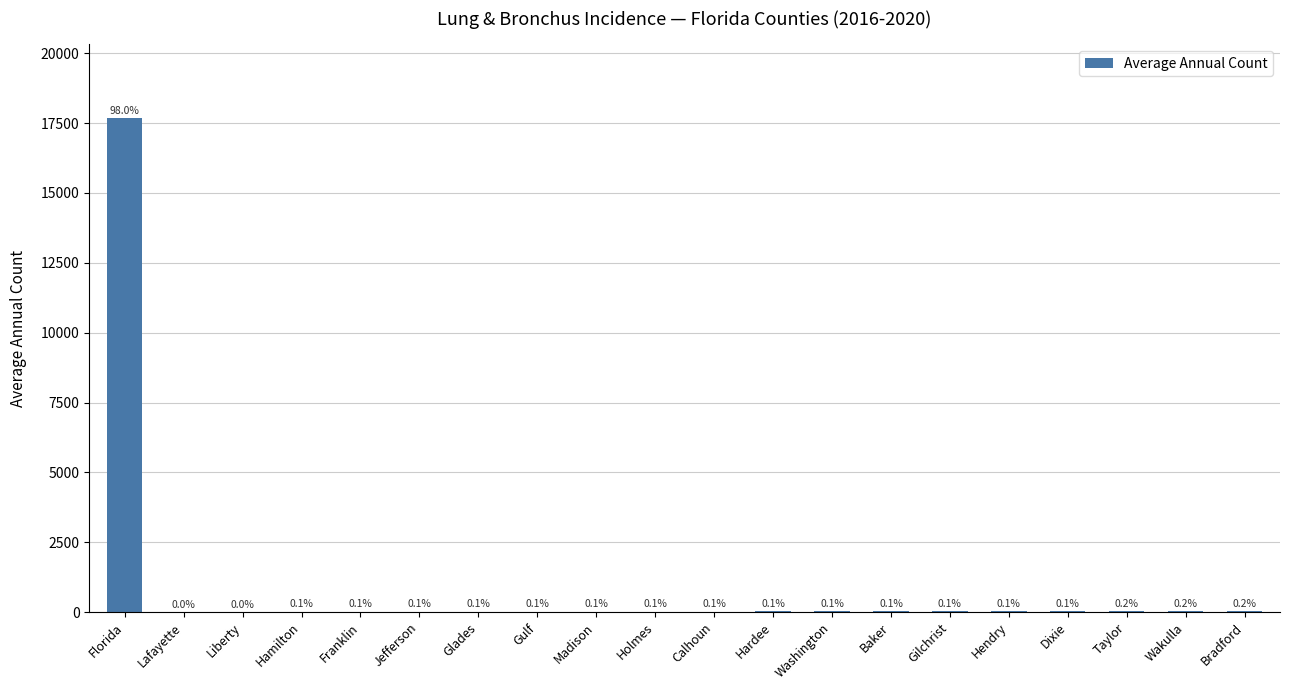

What is the difference between the maximum and minimum values?

17669